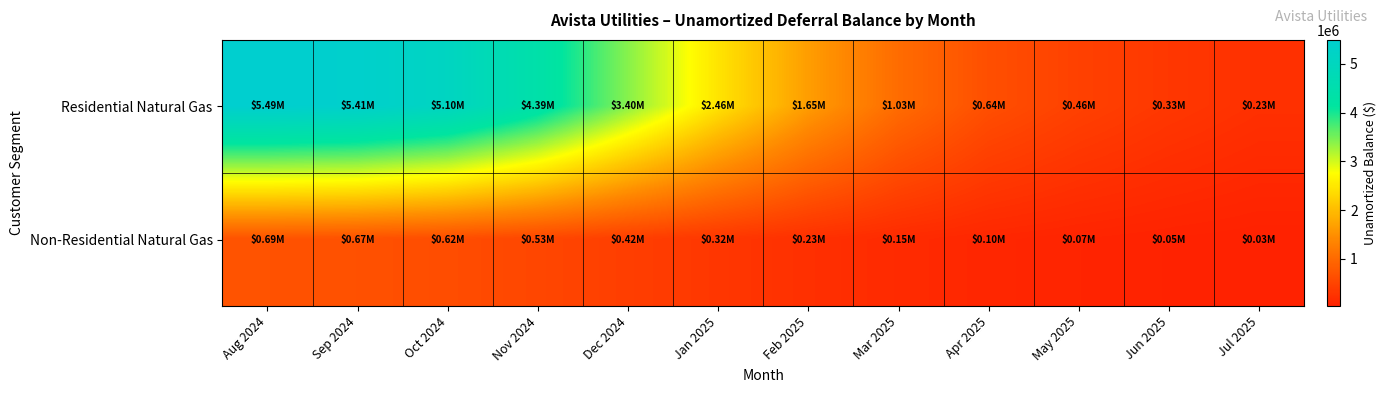

Rank the series by their maximum value, from lowest to highest.

Non-Residential Natural Gas, Residential Natural Gas